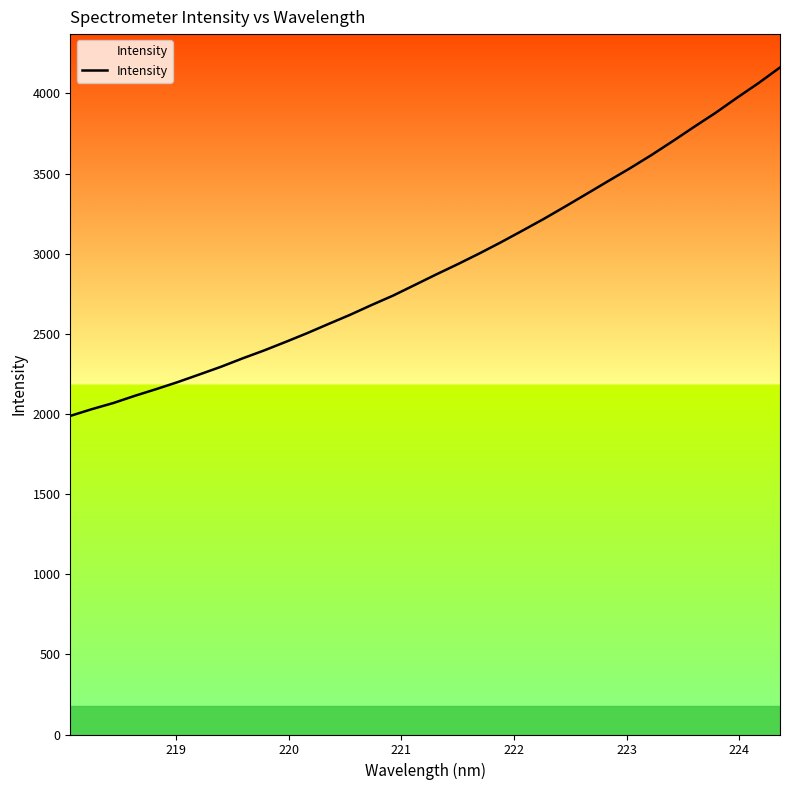

Count the number of data series in this chart.

1